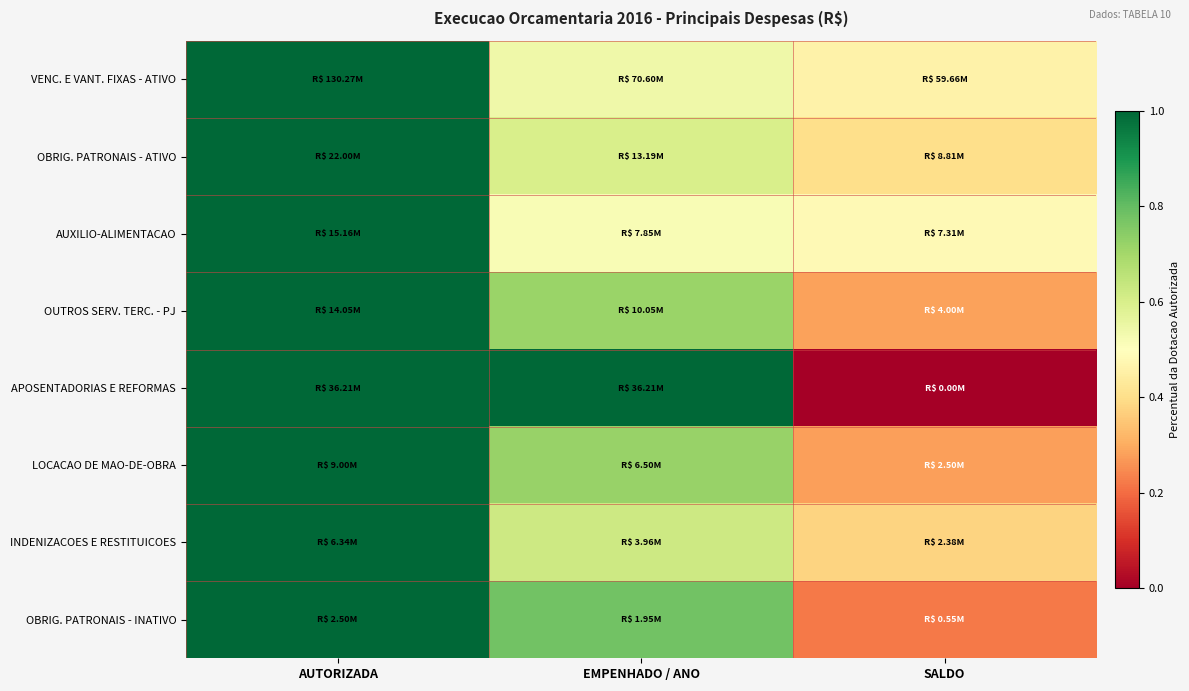

Which label corresponds to the smallest value in the chart?

SALDO